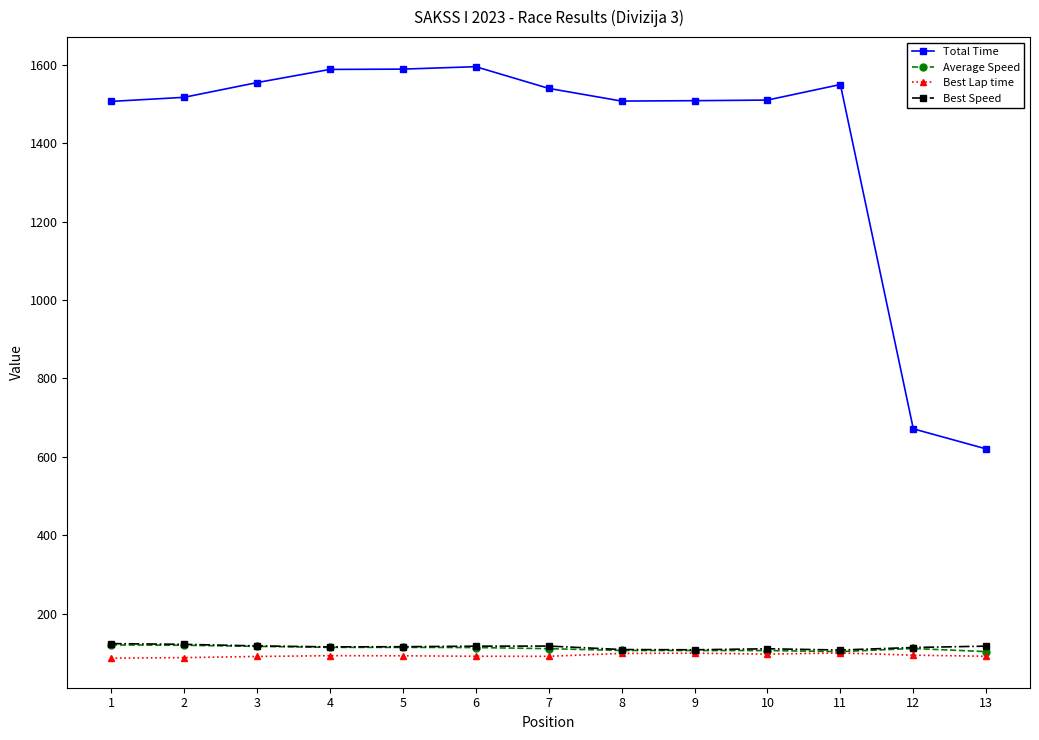

True or false: Best Speed and Total Time intersect in this chart.

False